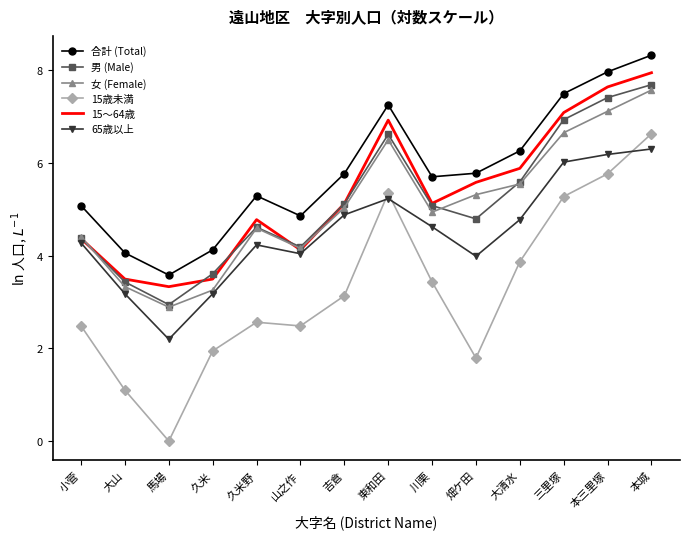

Rank the series by their maximum value, from lowest to highest.

65歳以上, 15歳未満, 女 (Female), 男 (Male), 15～64歳, 合計 (Total)